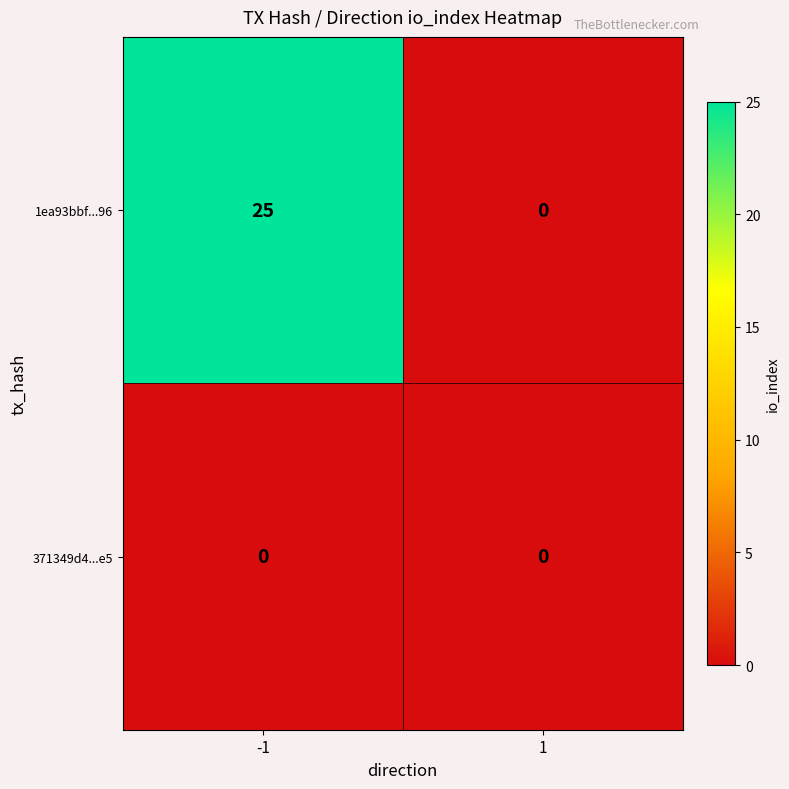

At which category is the sum across all series the highest?

-1